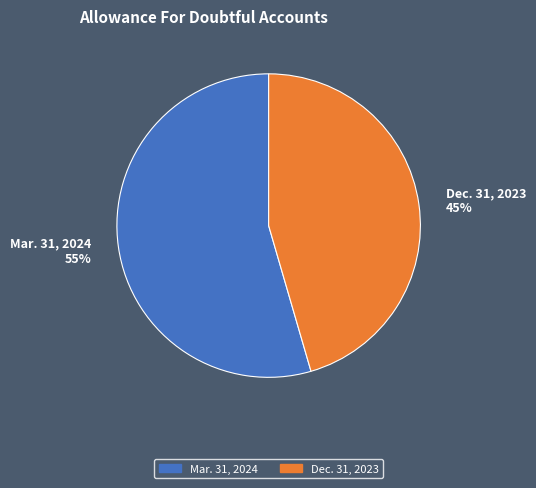

Does Mar. 31, 2024 account for over 50% of the chart?

Yes